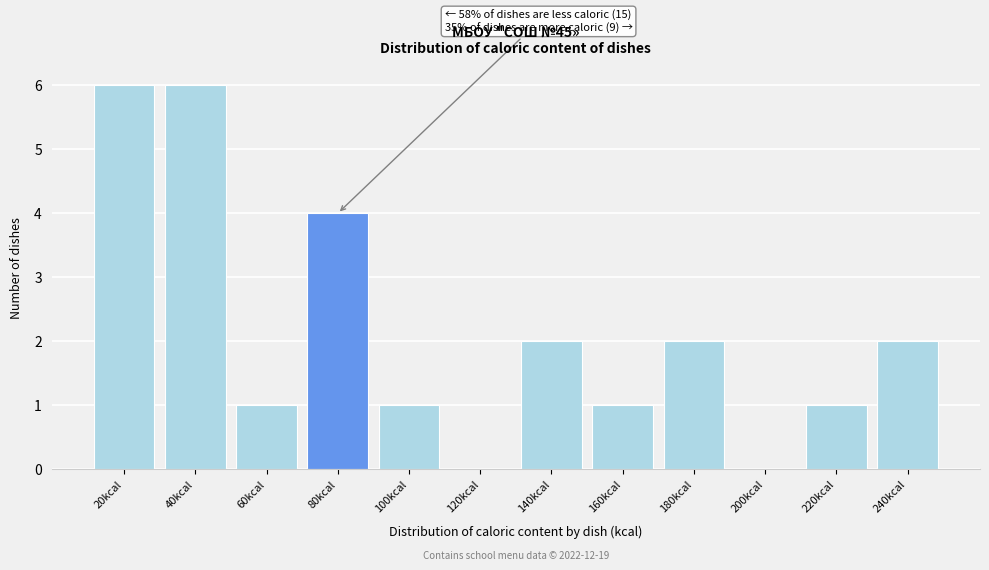

Reading left to right, extract all data points from this chart.

20kcal=6	40kcal=6	60kcal=1	80kcal=4	100kcal=1	120kcal=0	140kcal=2	160kcal=1	180kcal=2	200kcal=0	220kcal=1	240kcal=2